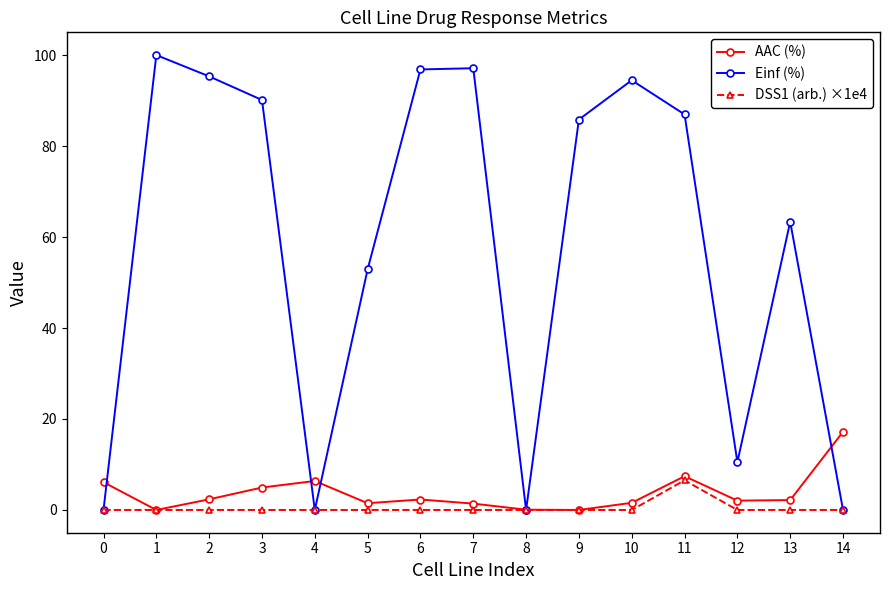

What is the total value across all series at 4?

6.4